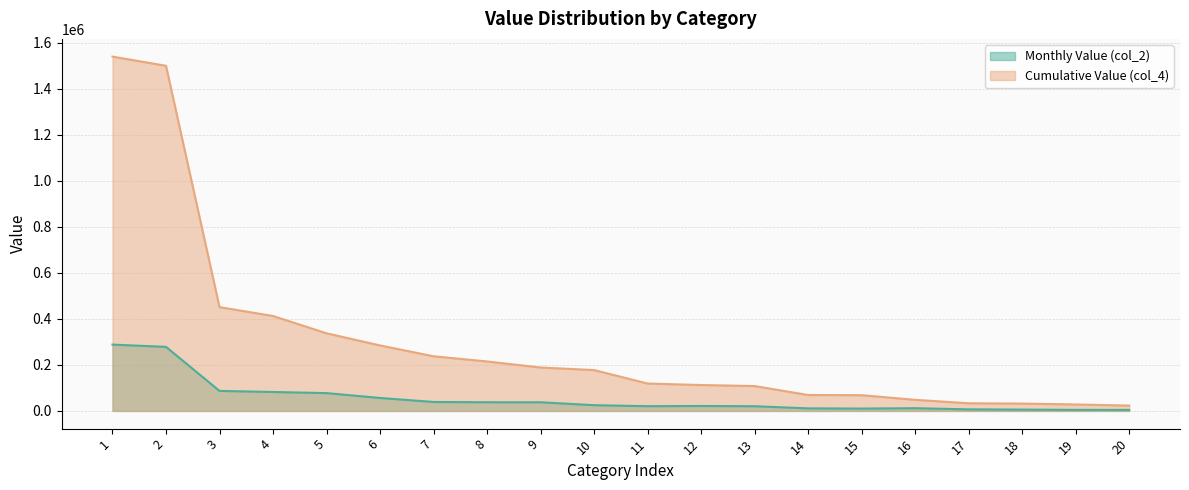

What is the approximate value of Cumulative Value (col_4) at 13?

108102